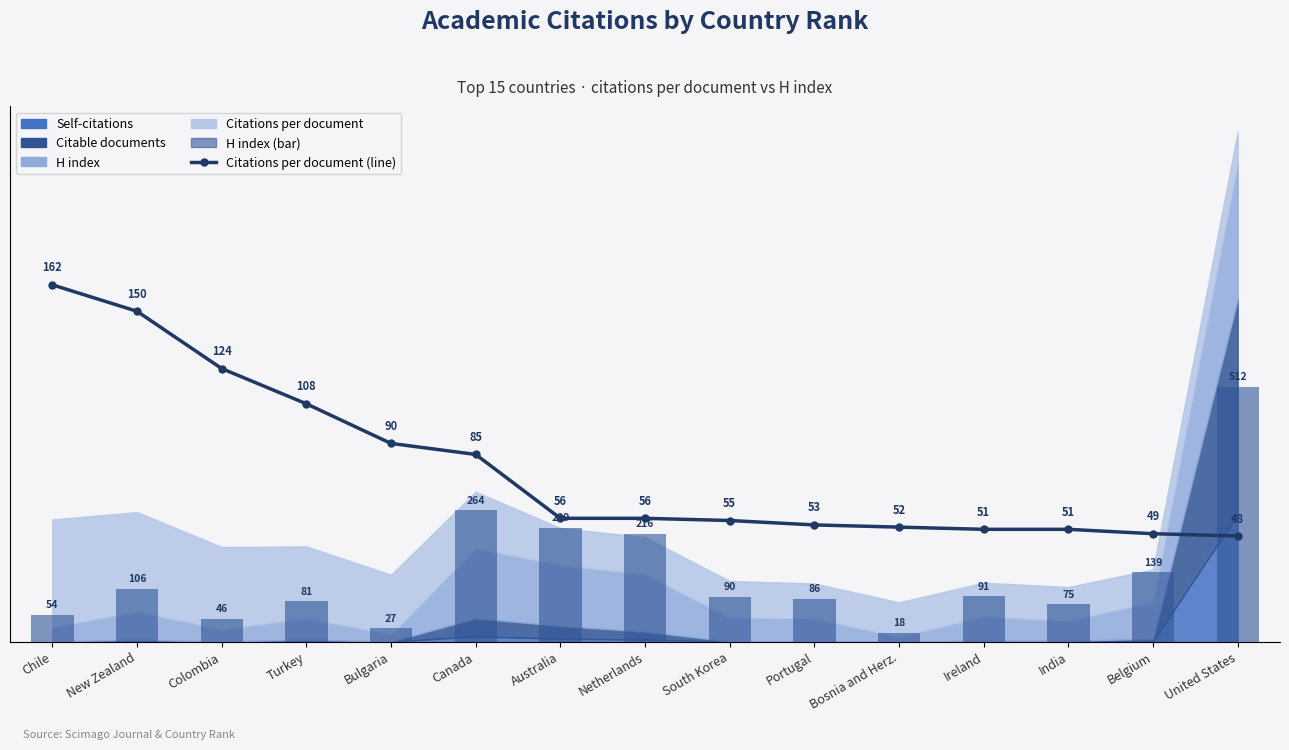

What is the highest value of the H index series?

192.0